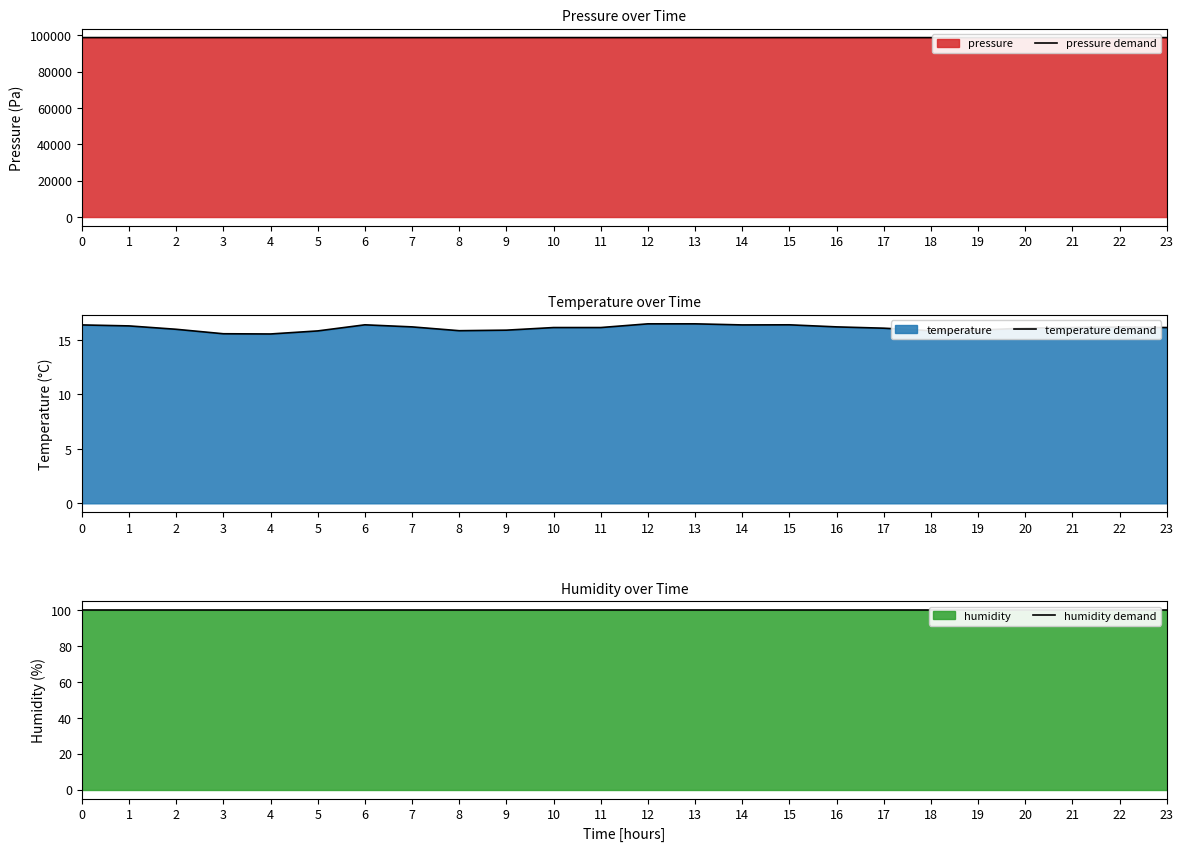

What is the sum of all temperature demand values?

386.3